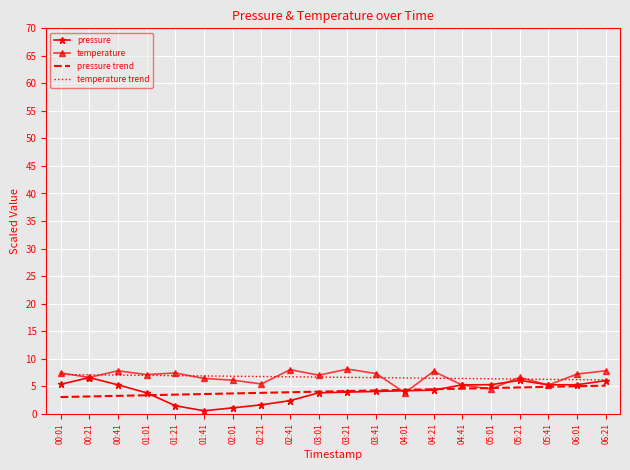

What position from the left is 02:41?

9